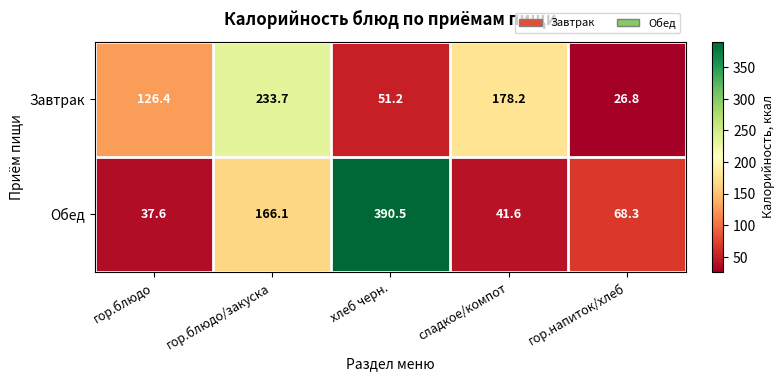

How many categories are shown in the chart?

5